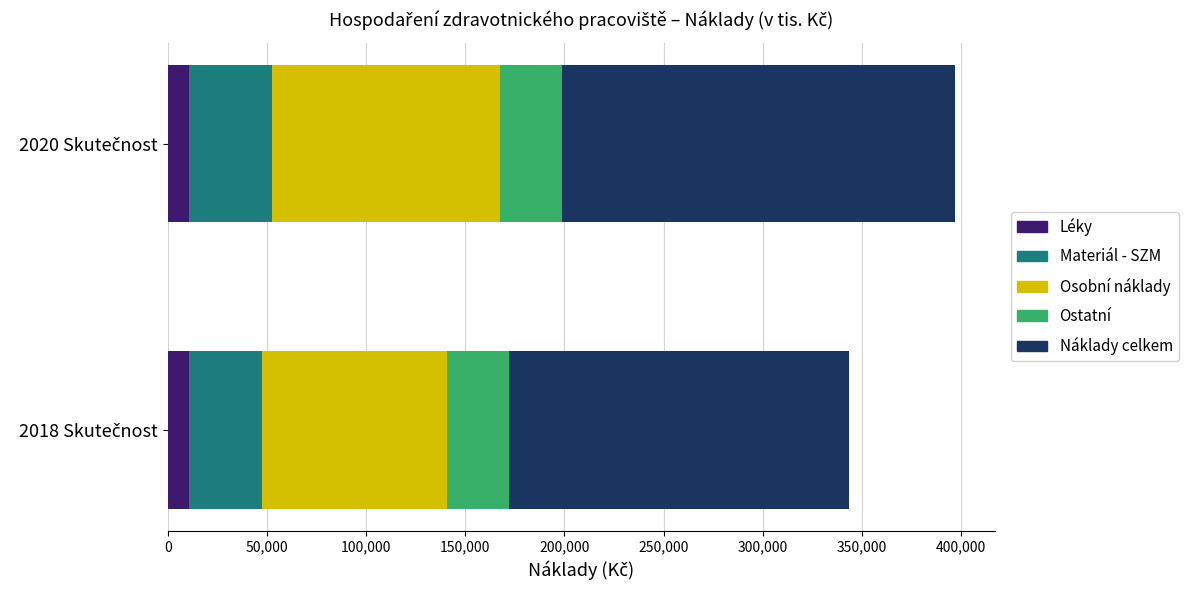

The 2020 Skutečnost series shows 115338.2 at Osobní náklady. True or false?

True